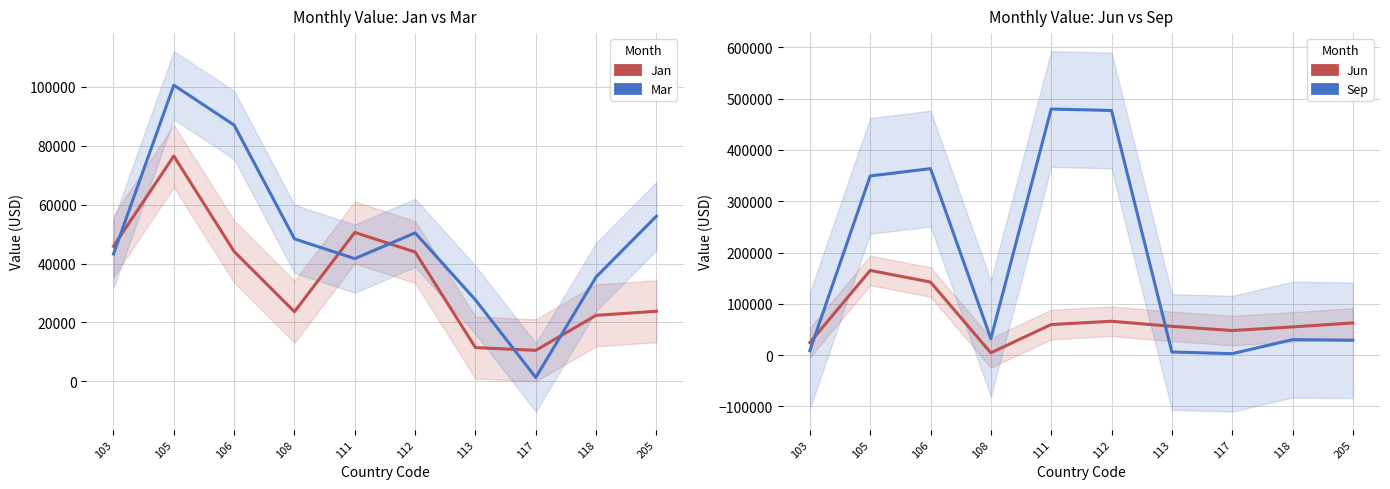

True or false: Jan and Jun intersect in this chart.

True